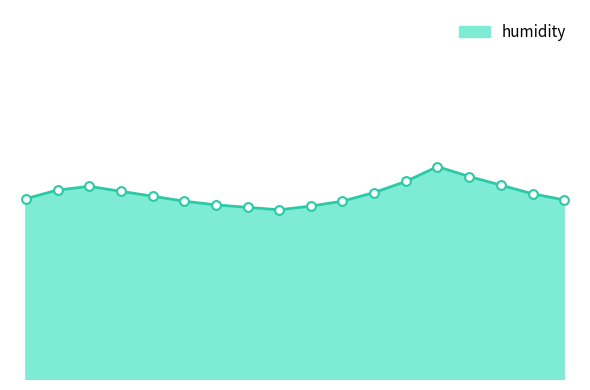

Is this an area chart (filled region under the line)?

Yes